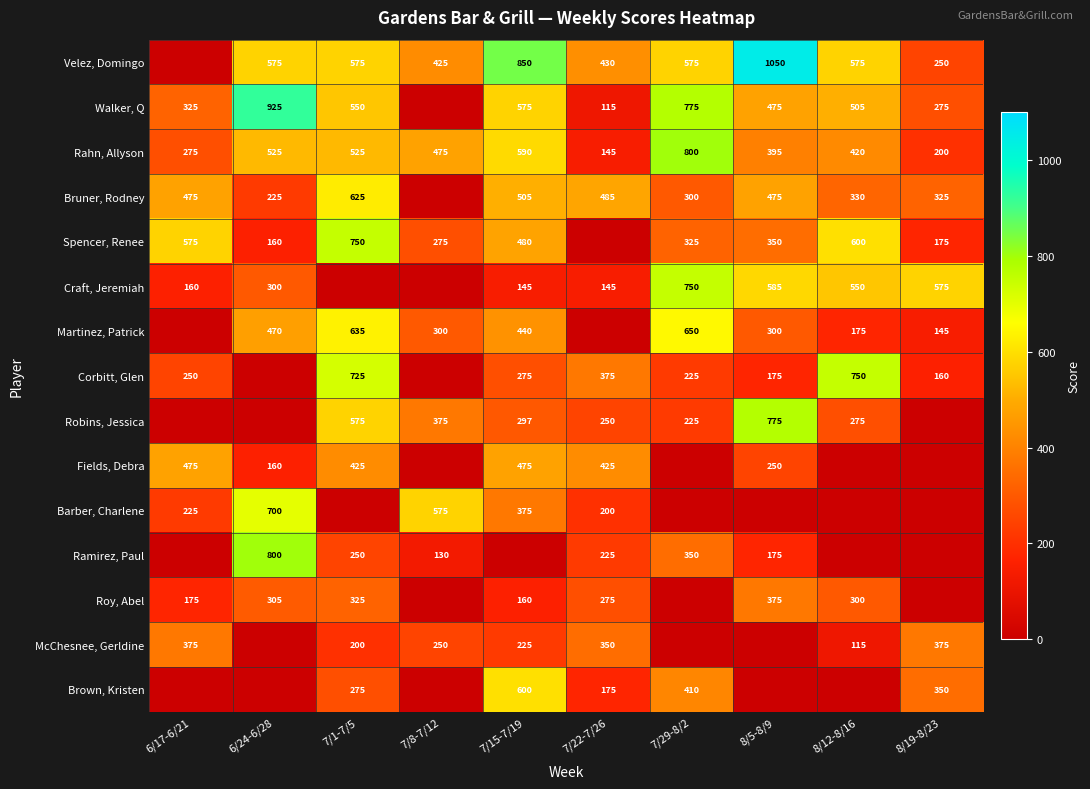

At which label does Rahn, Allyson reach its minimum?

7/22-7/26